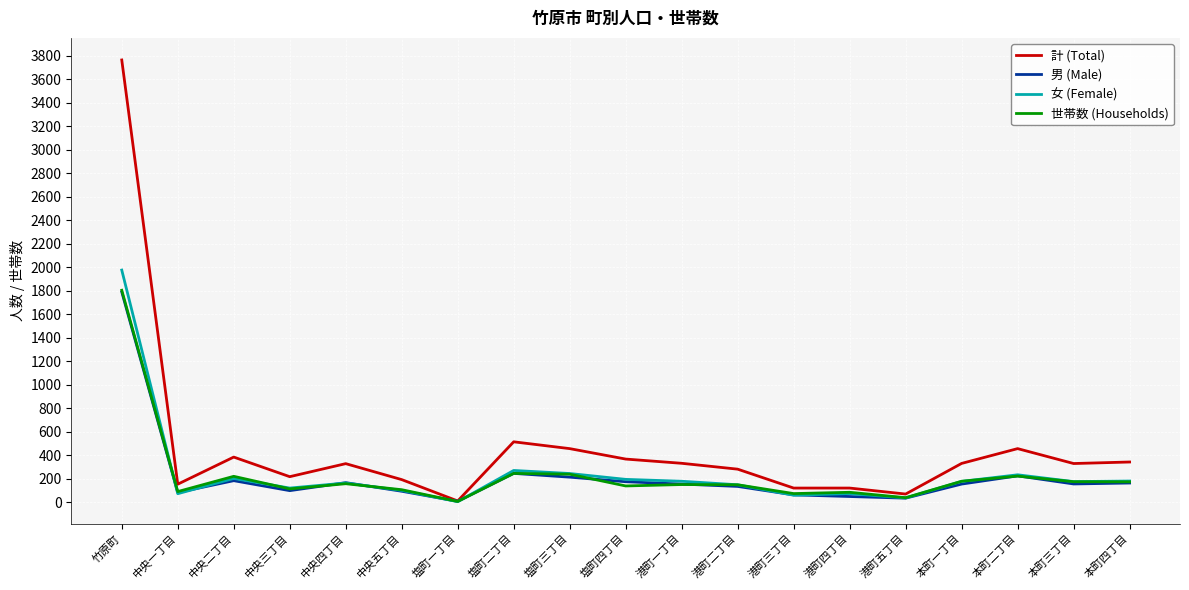

What is the spread (max minus min) of values at 中央五丁目?

99